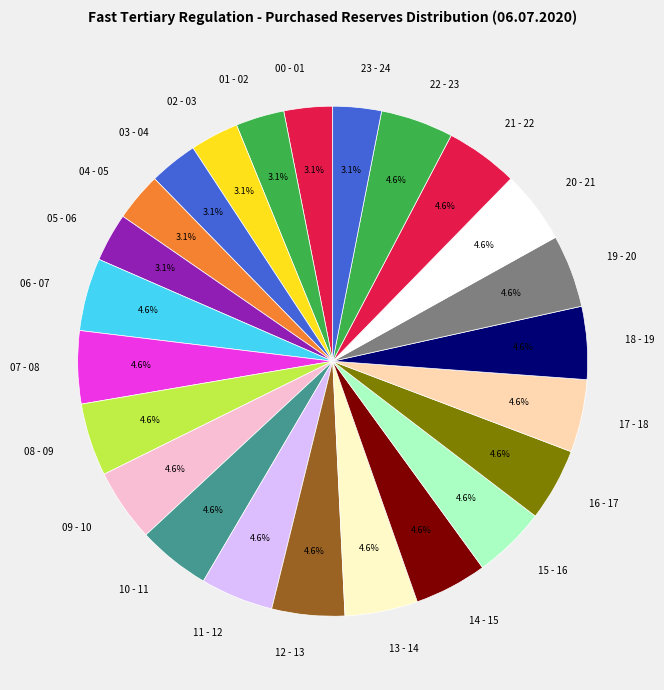

Approximately how many times larger is the value at 10 - 11 compared to 17 - 18?

1.0